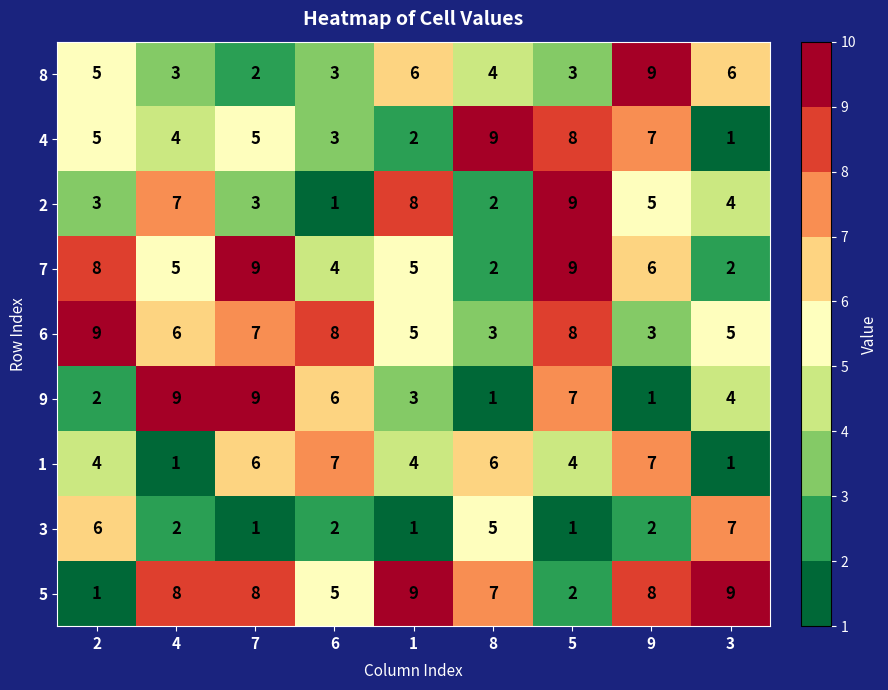

Is it true that 8 equals 2 at 7?

True